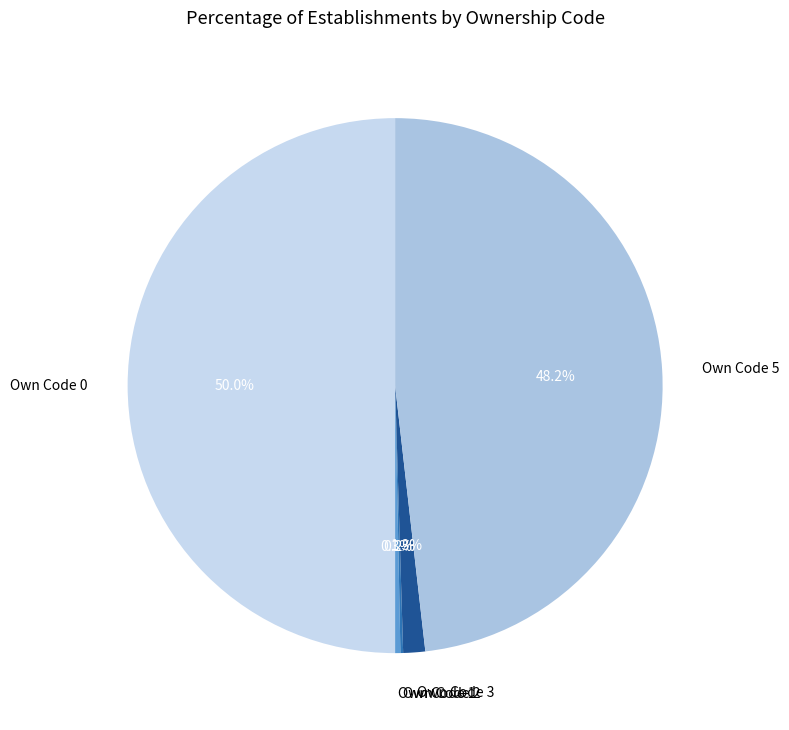

What is the ratio of the value at Own Code 5 to the value at Own Code 0?

1.0